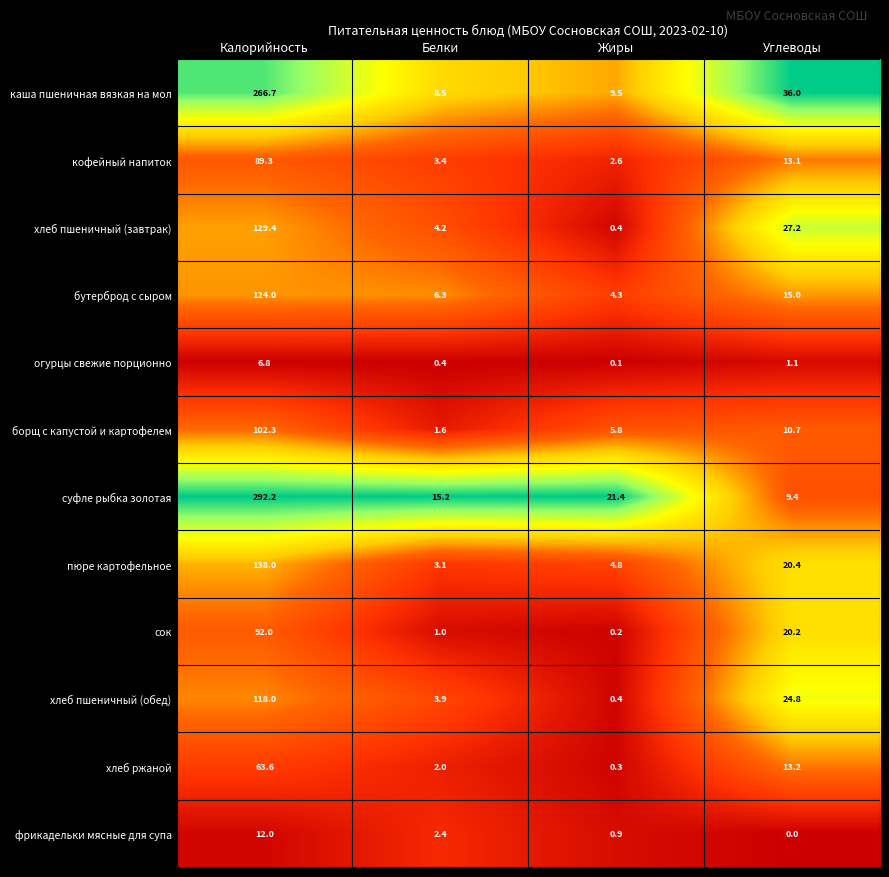

Which series has the largest total across all categories?

суфле рыбка золотая